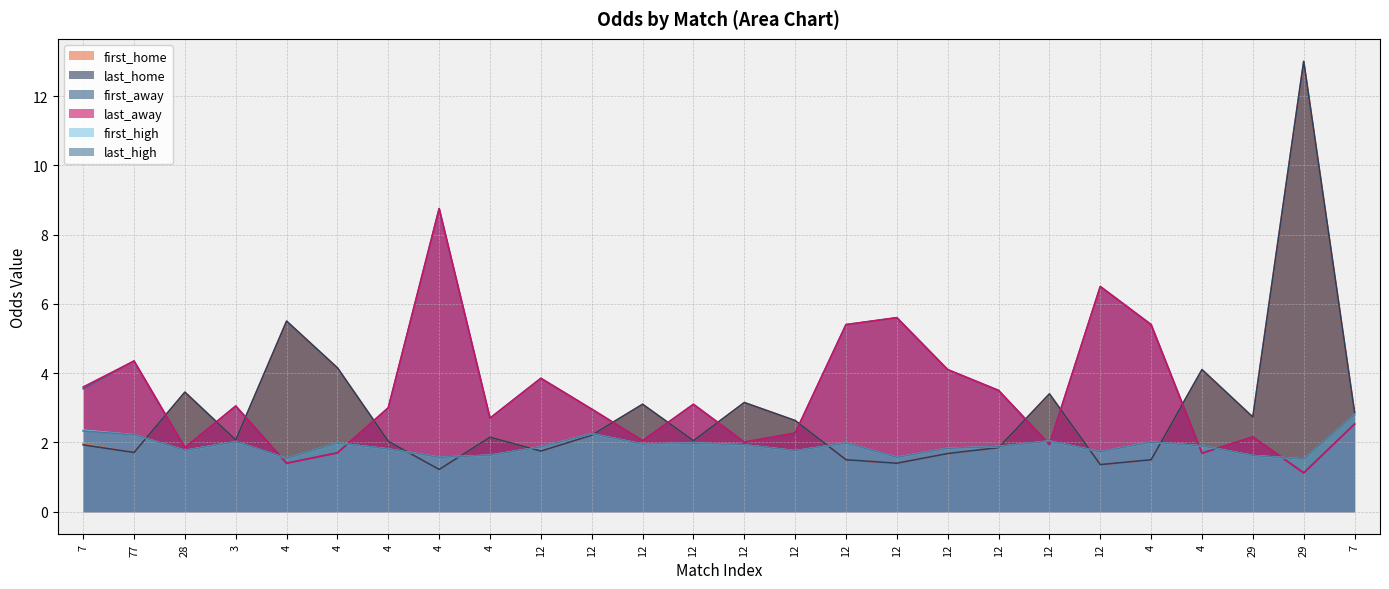

The value of first_home at 12 is 3.1. True or false?

True